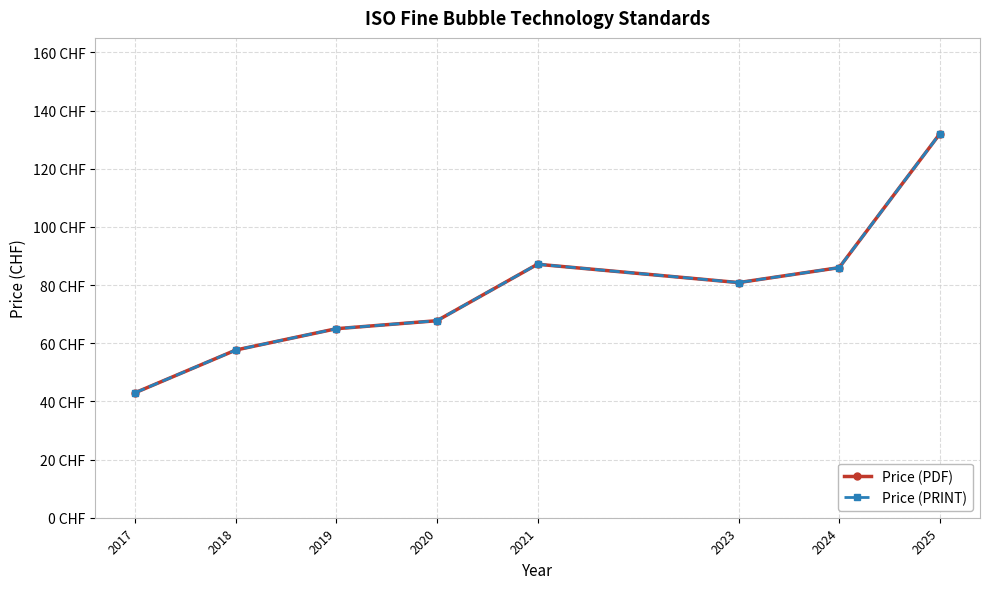

At which label is Price (PDF) closest to 87?

2021